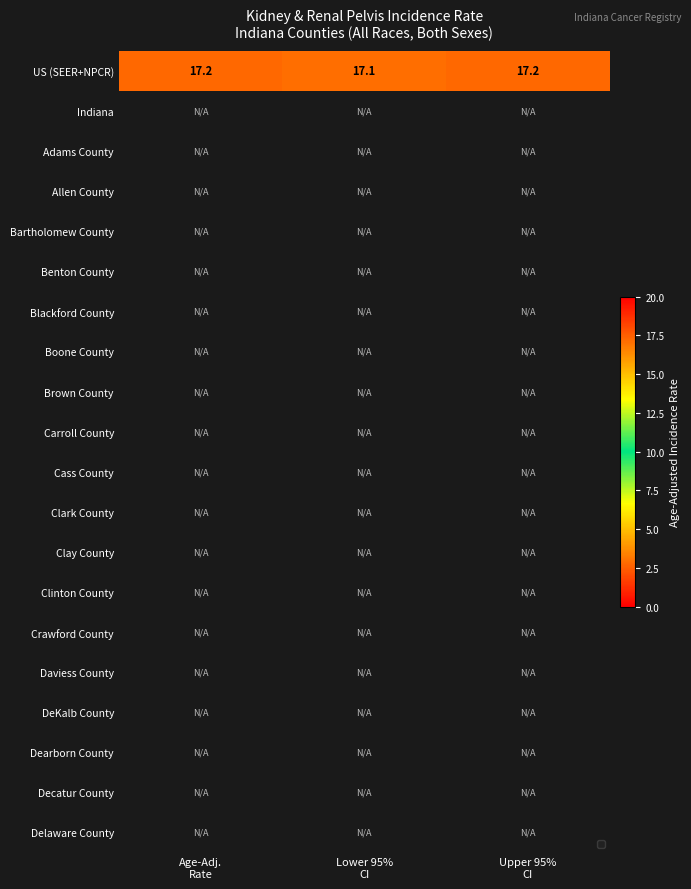

How many distinct data groups are displayed?

20